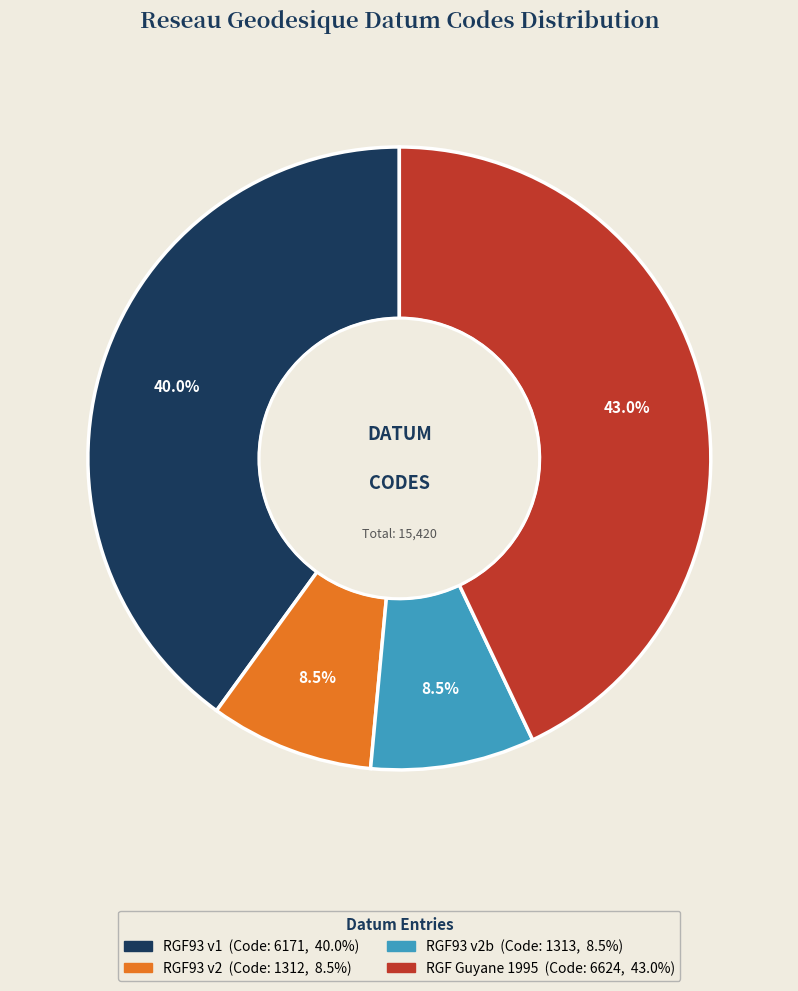

Does any single category account for the majority?

No